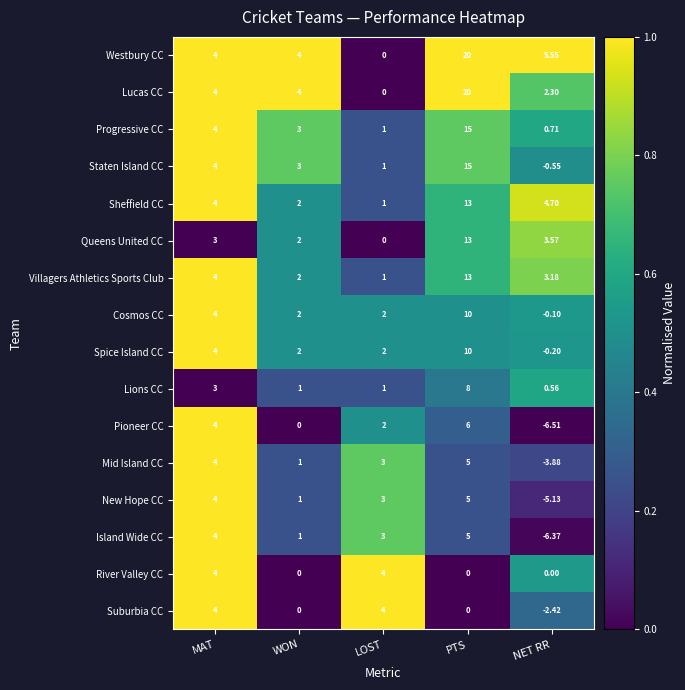

Which category has the lowest value across all series?

NET RR